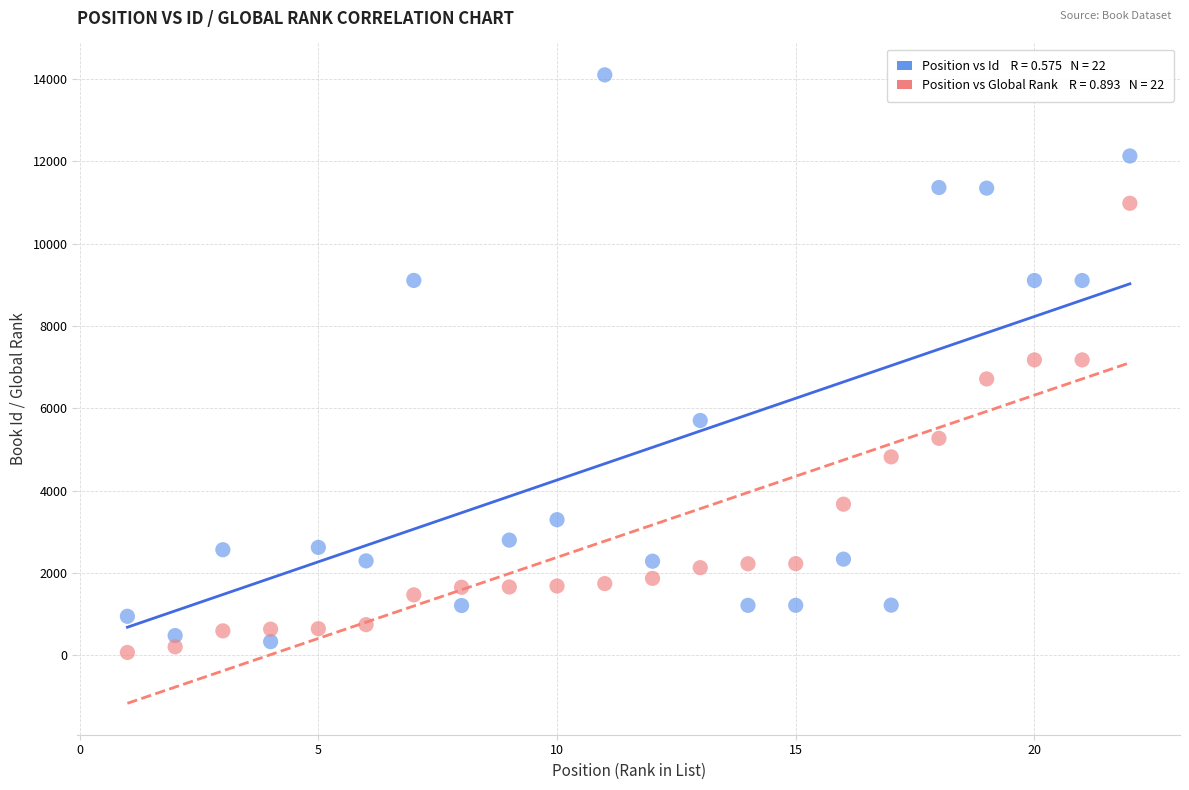

Across all data points, what is the range of X values (max minus min)?

21